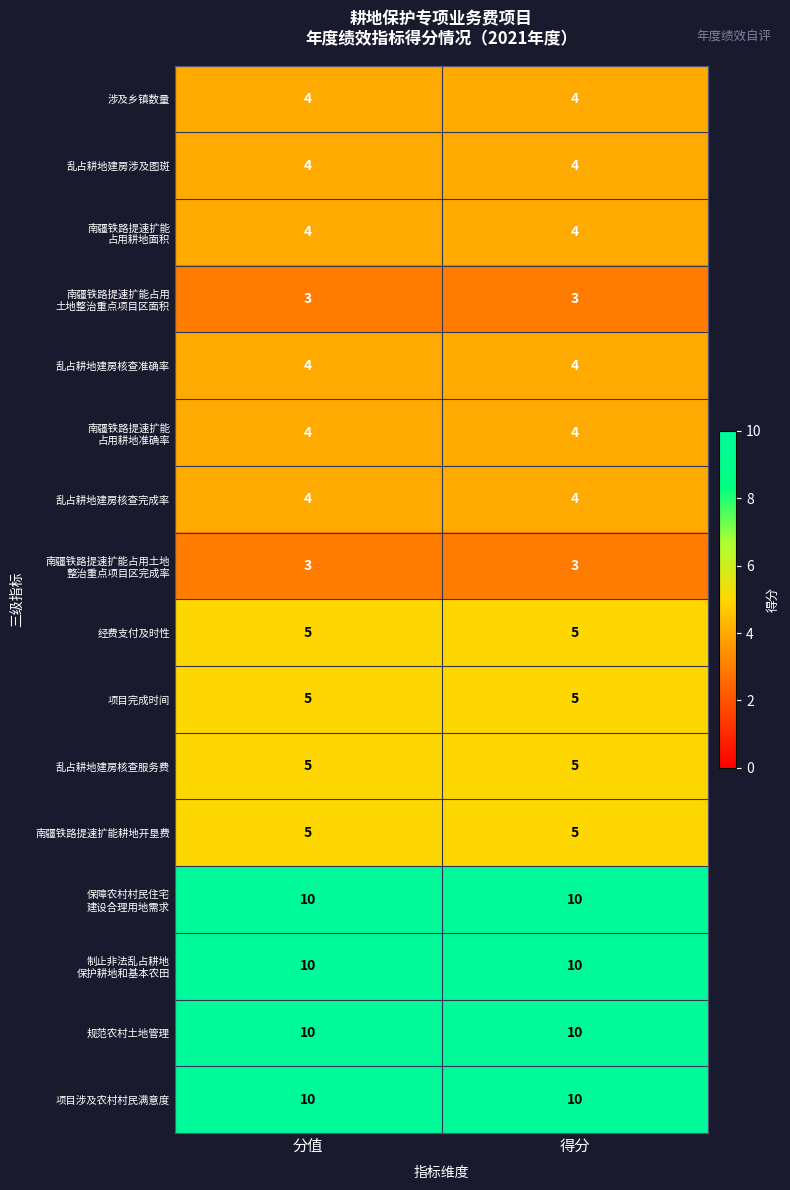

What is the total value across all series at 得分?

90